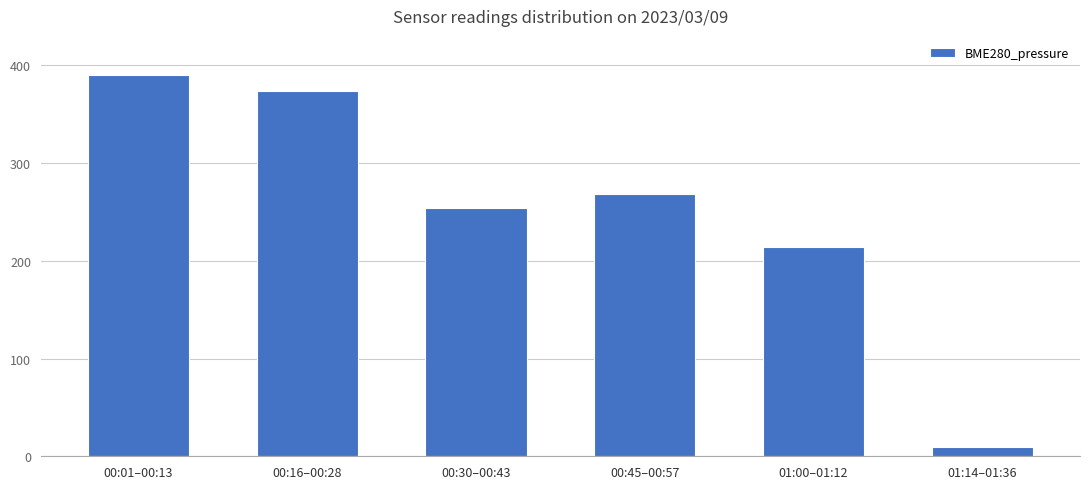

Reading right to left, list all the values displayed in this chart.

01:14–01:36=10.0	01:00–01:12=213.8	00:45–00:57=268.1	00:30–00:43=254.2	00:16–00:28=373.8	00:01–00:13=390.0